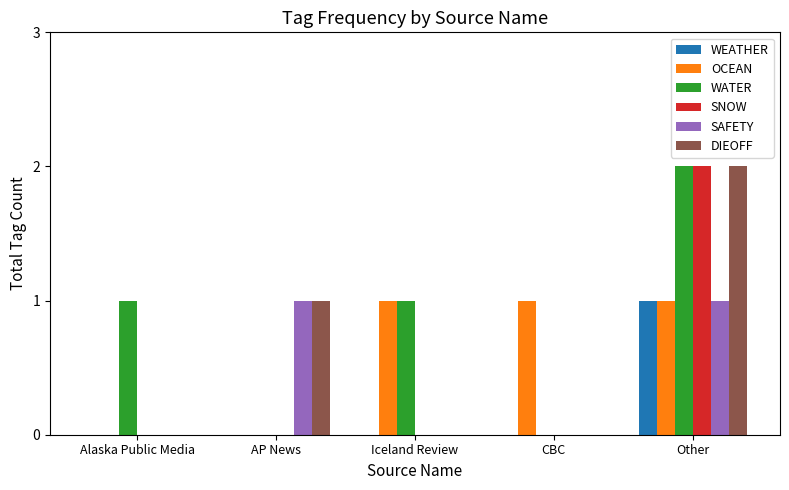

What is the sum of all WEATHER values?

1